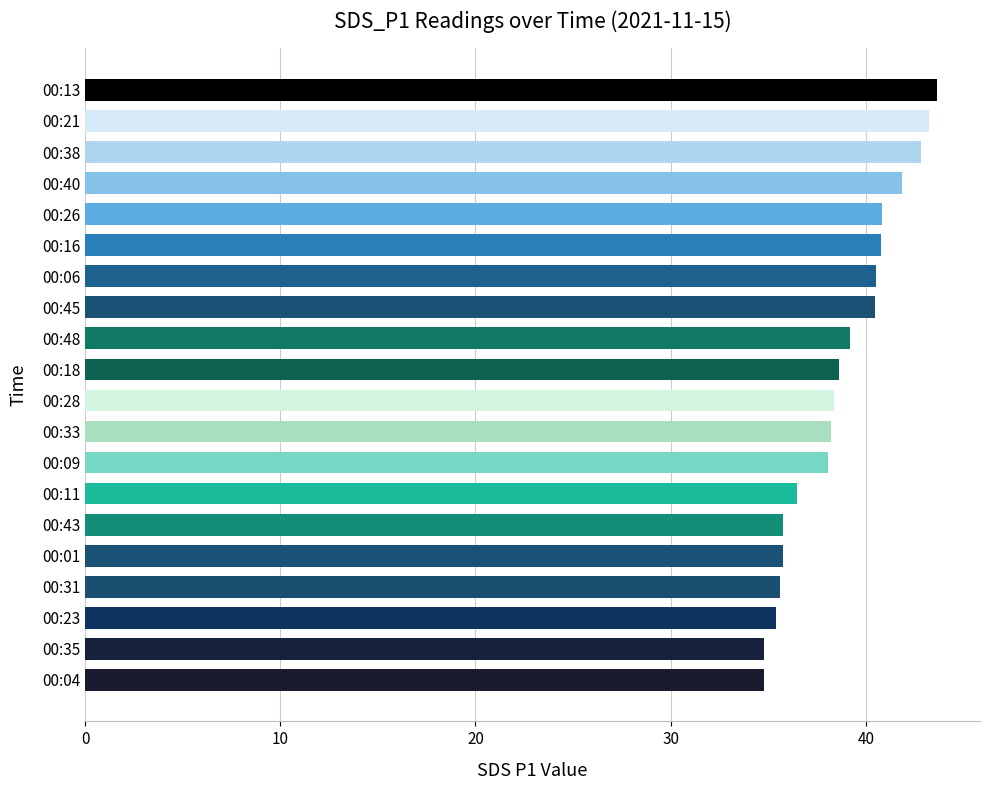

What is the ratio of the value at 00:01 to the value at 00:13?

0.8